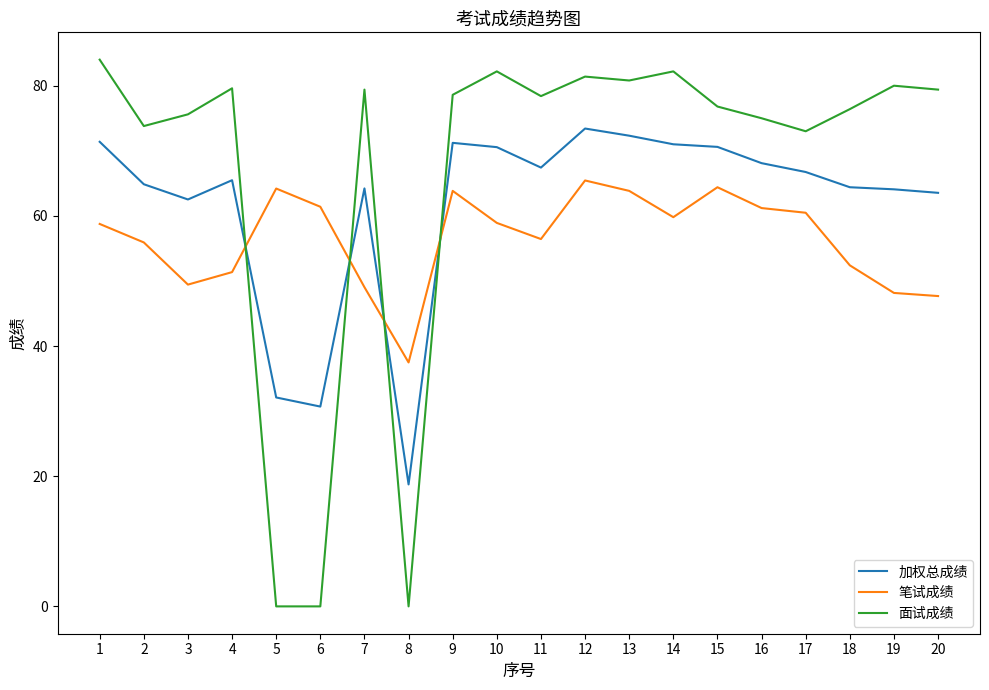

What is the spread (max minus min) of values at 9?

14.8